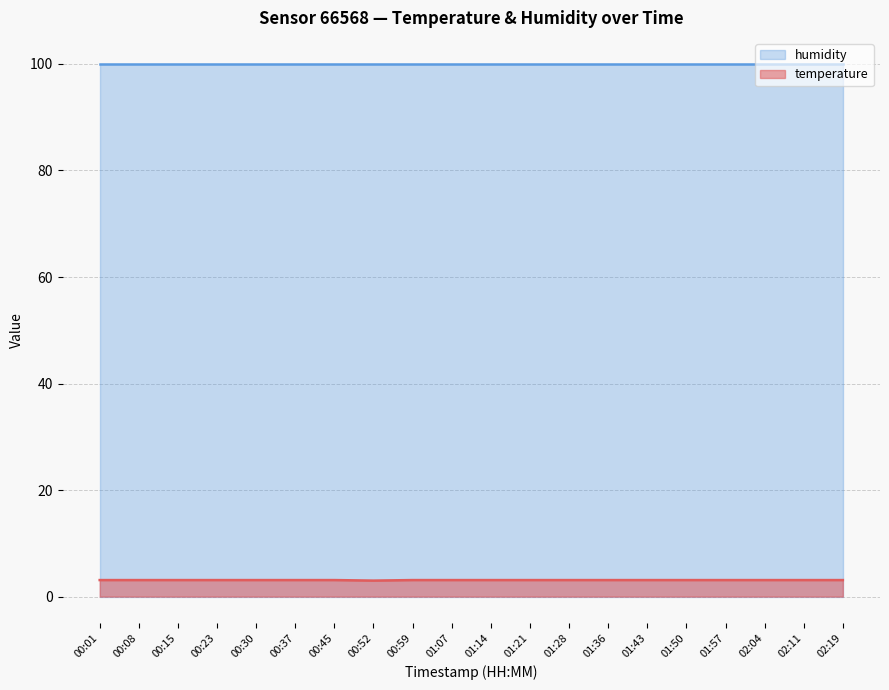

Which has a higher value, 02:11 or 00:30?

02:11